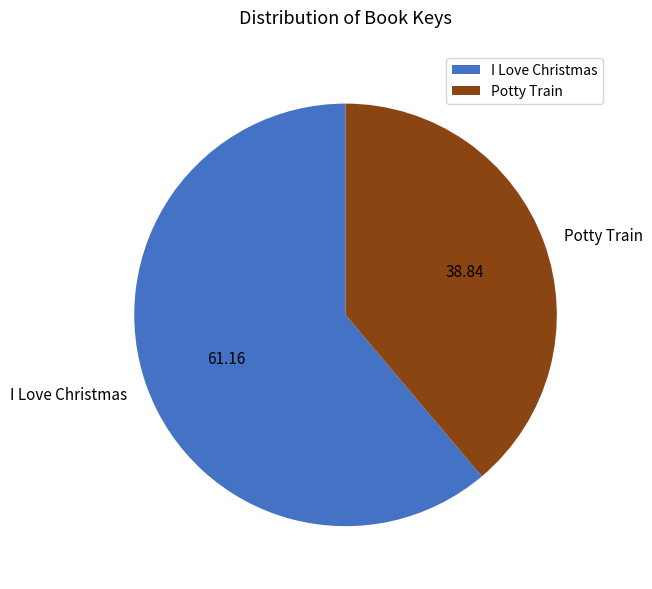

Which slice is the smallest?

Potty Train